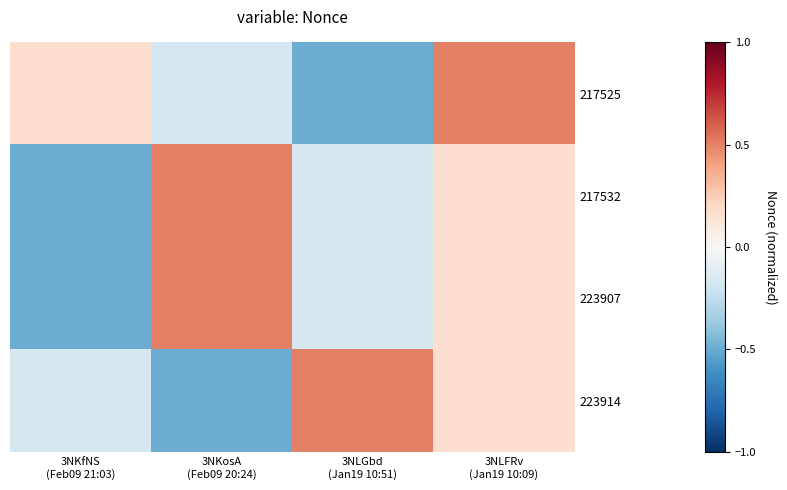

Which label corresponds to the largest value in the chart?

3NLFRv
(Jan19 10:09)